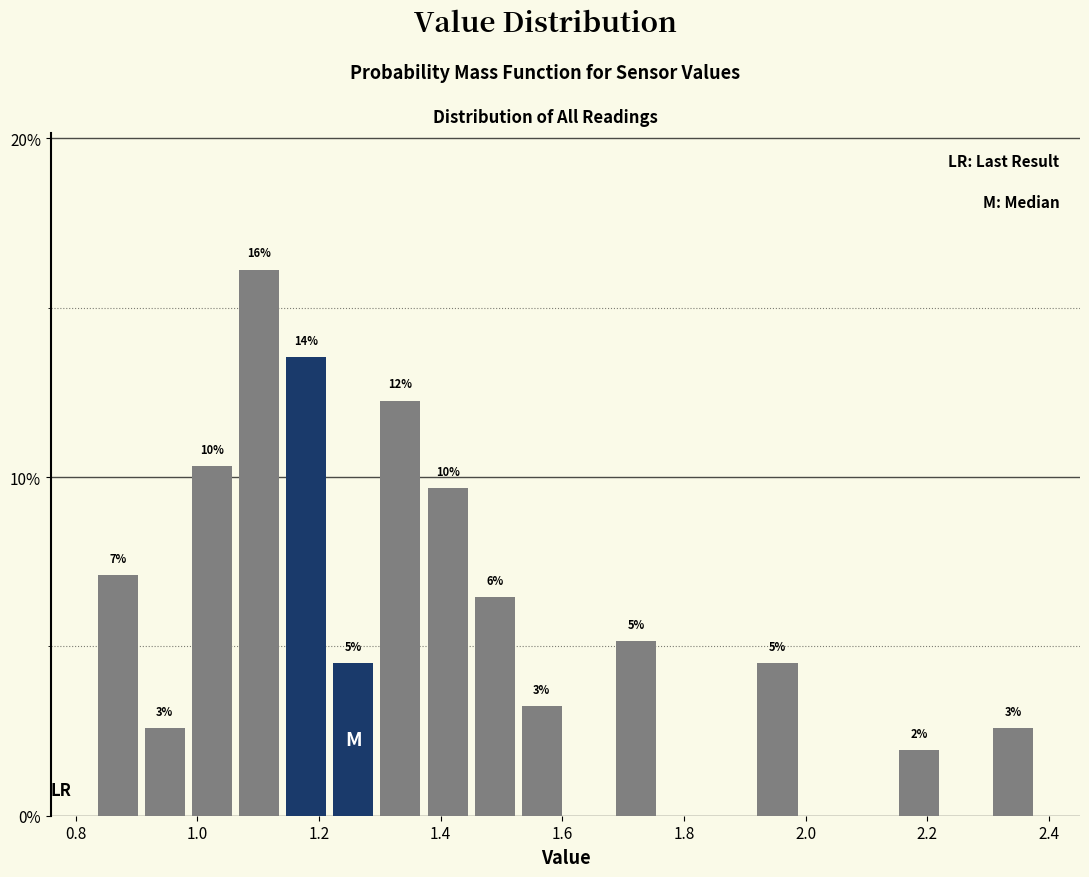

Around what value on the x-axis is the tallest bar? Give the approximate position of its centre, as read against the axis.

1.10